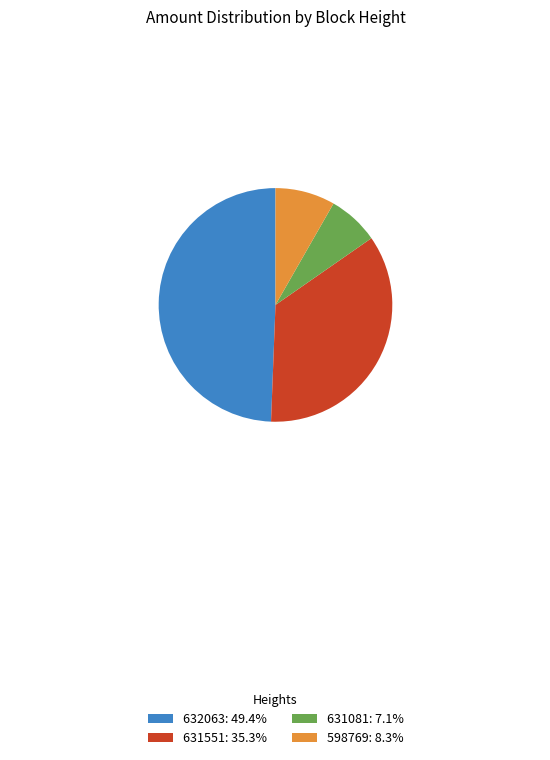

How many slices are in this pie chart?

4